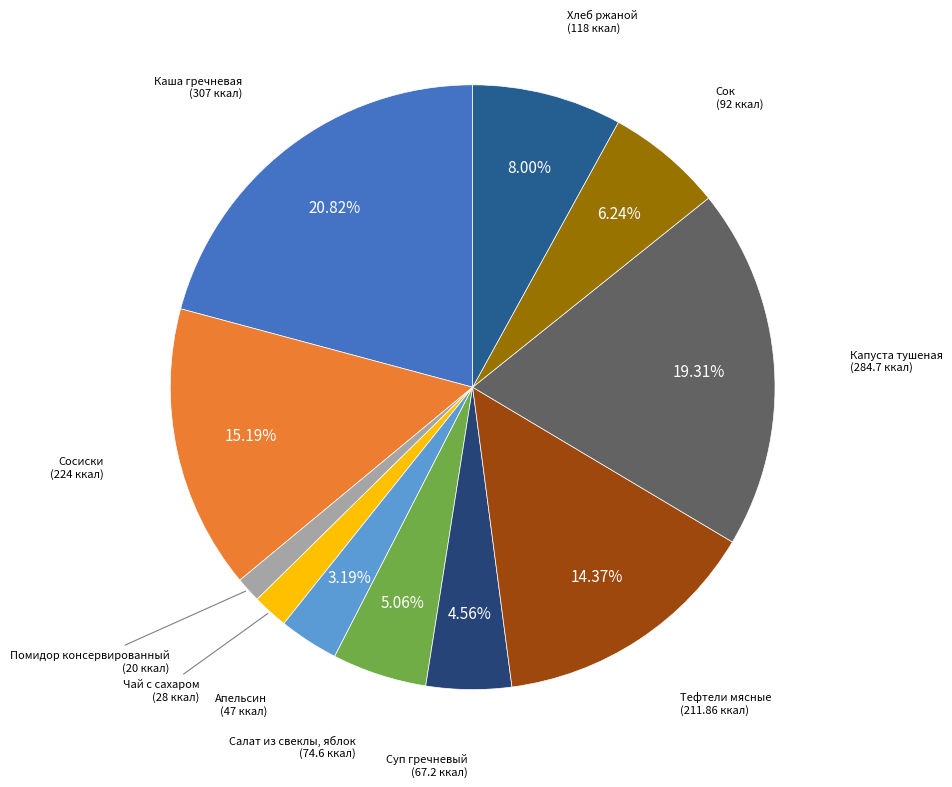

Count the number of slices in the pie.

11